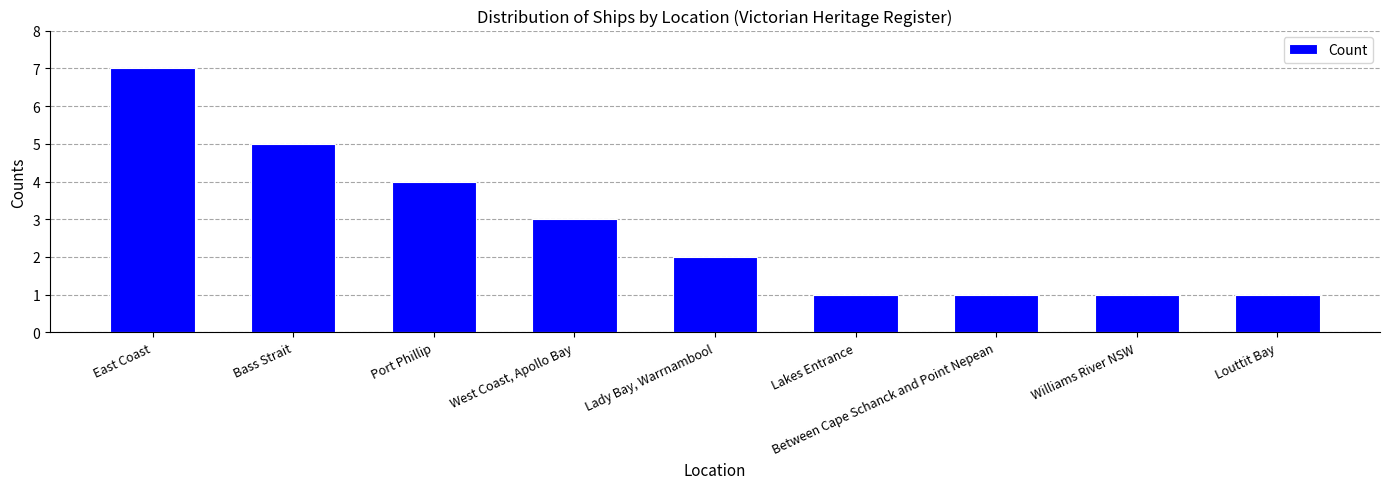

Reading right to left, what are all the values shown in this chart?

Louttit Bay=1	Williams River NSW=1	Between Cape Schanck and Point Nepean=1	Lakes Entrance=1	Lady Bay, Warrnambool=2	West Coast, Apollo Bay=3	Port Phillip=4	Bass Strait=5	East Coast=7